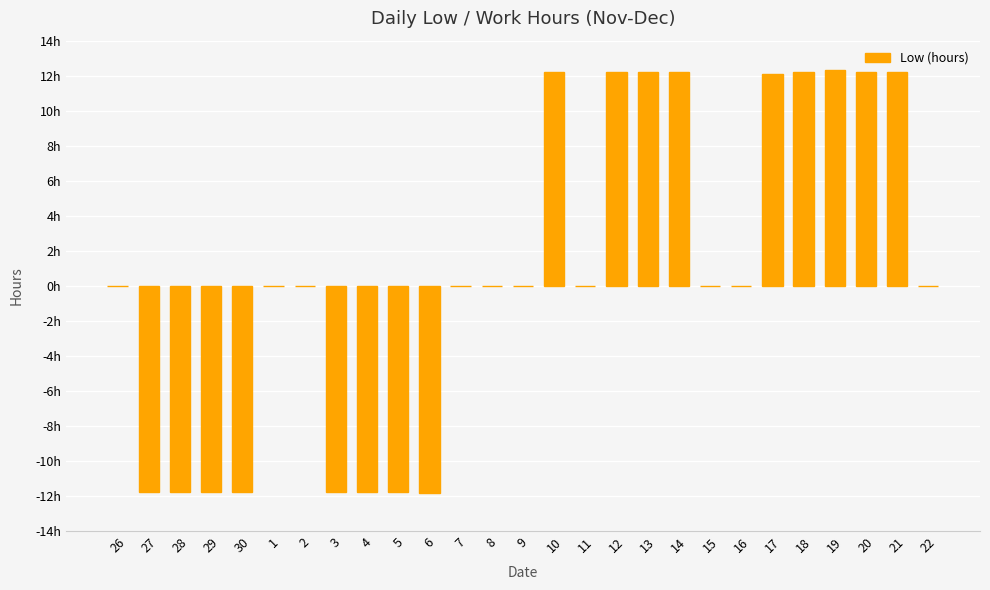

Between 11 and 13, which is larger?

13